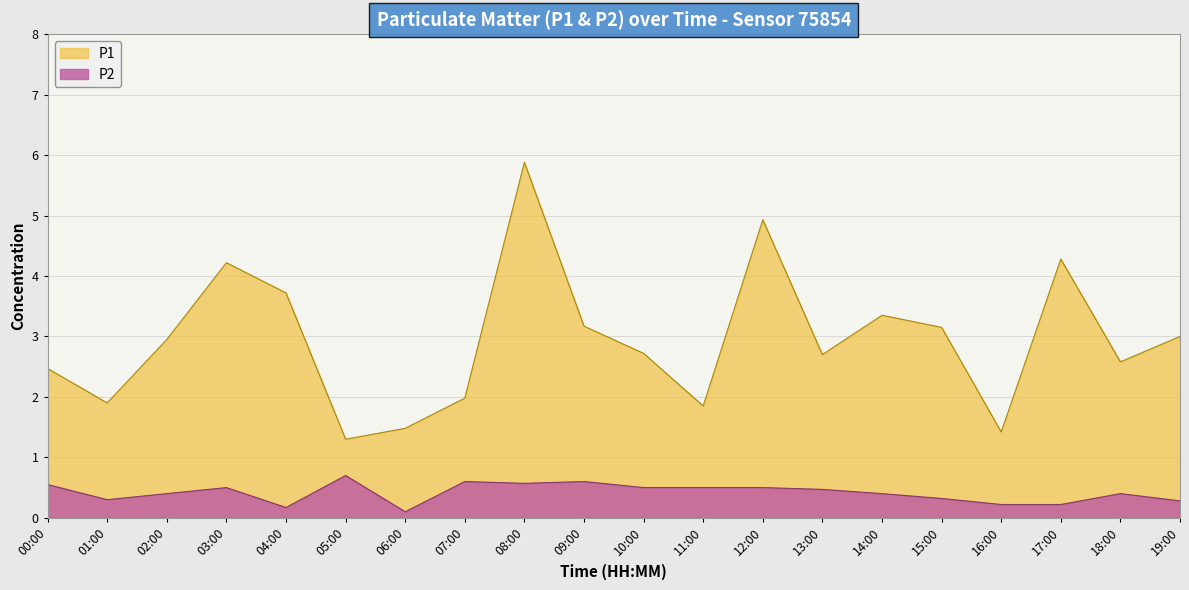

True or false: P2 and P1 cross at least once.

False